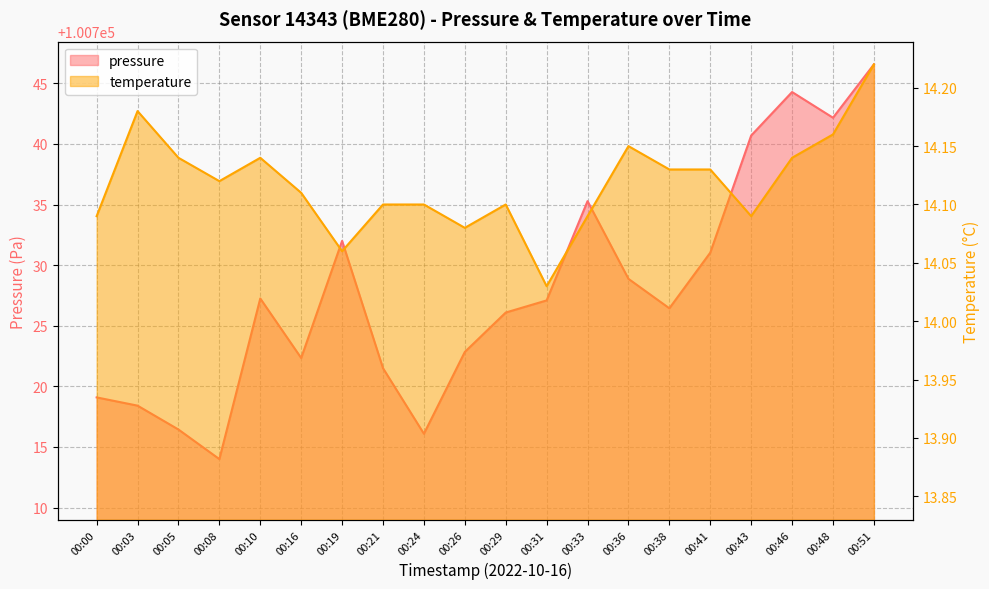

What is the value of the pressure point at the 5th from the left?

100727.2